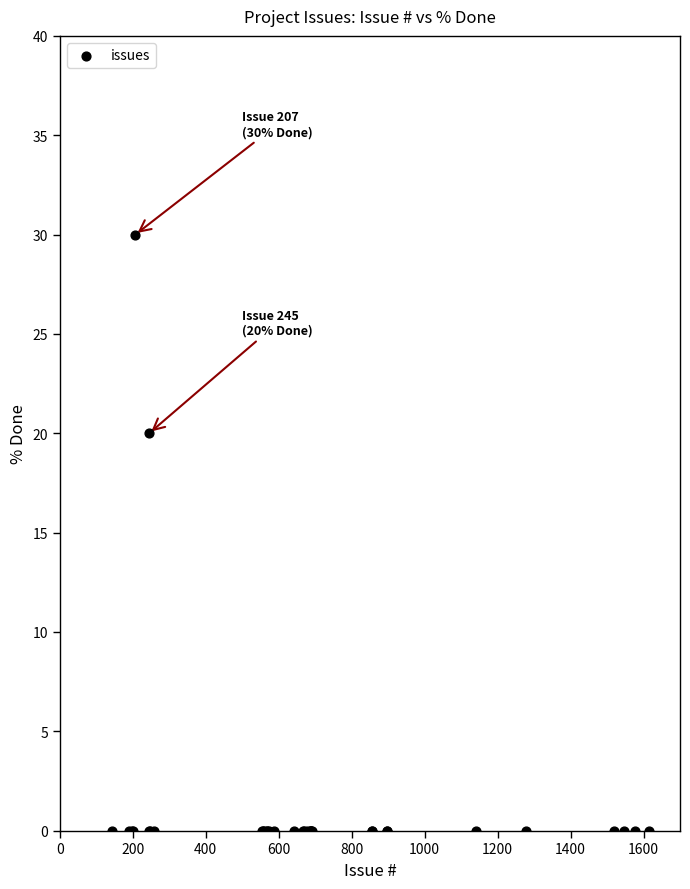

What Y value in the scatter plot is closest to 15?

20